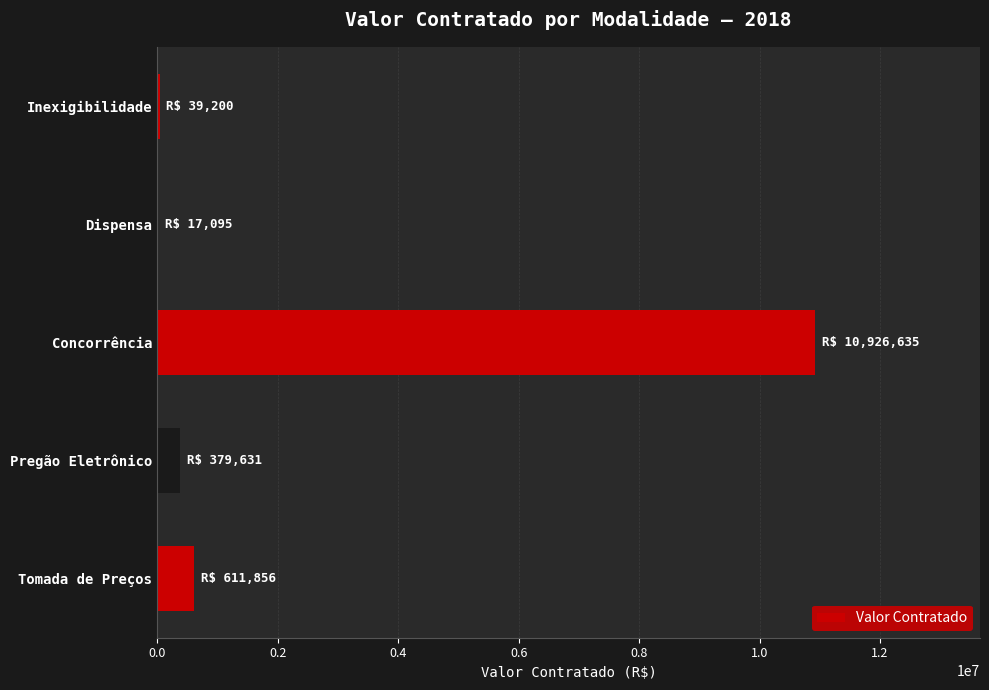

The value at Concorrência is 10926635.4. True or false?

True